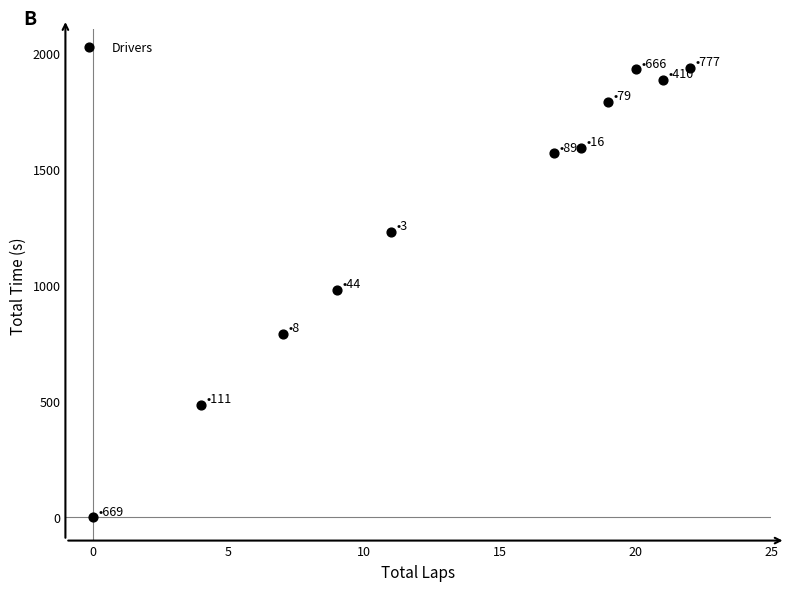

What is the average Y value?

1288.5